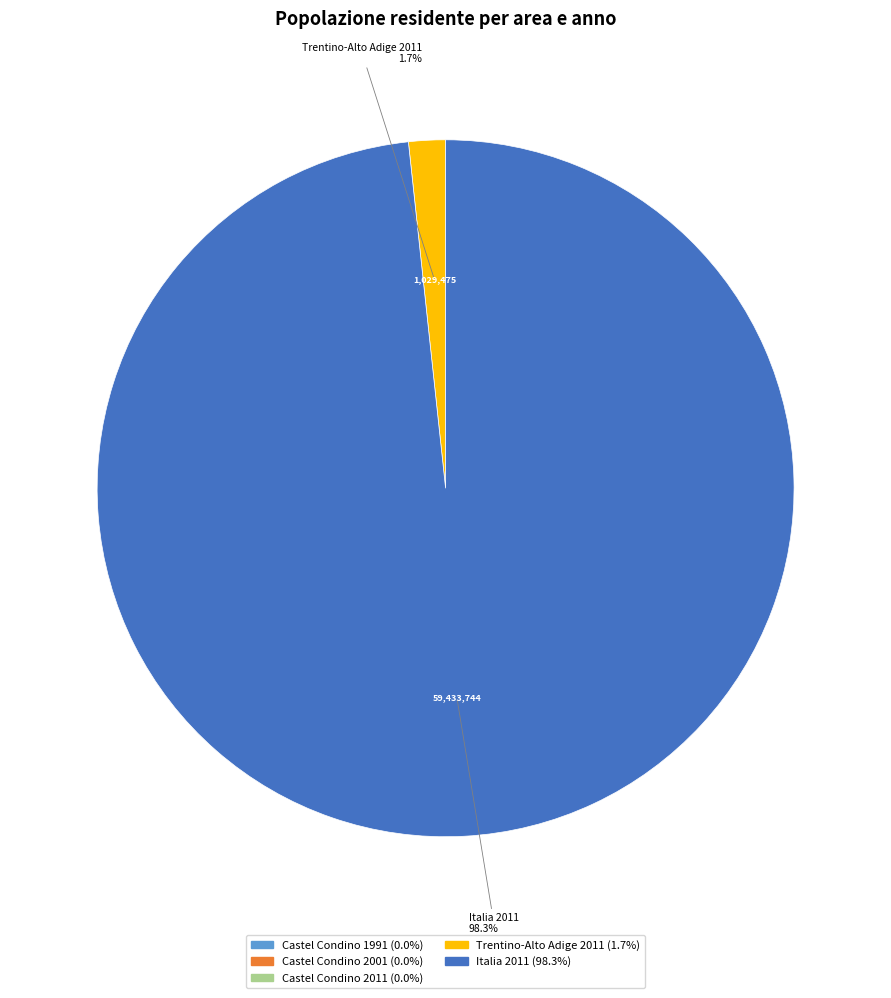

Is it true that Trentino-Alto Adige 2011 is 2% of the pie?

True